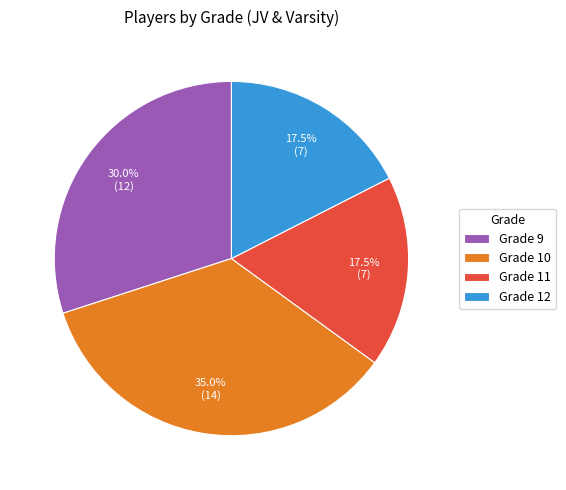

Which slice is the largest?

Grade 10